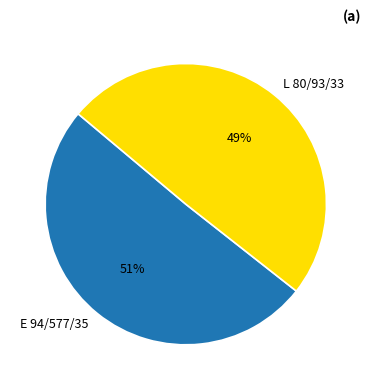

Combined, do L 80/93/33 and E 94/577/35 account for over 50%?

Yes